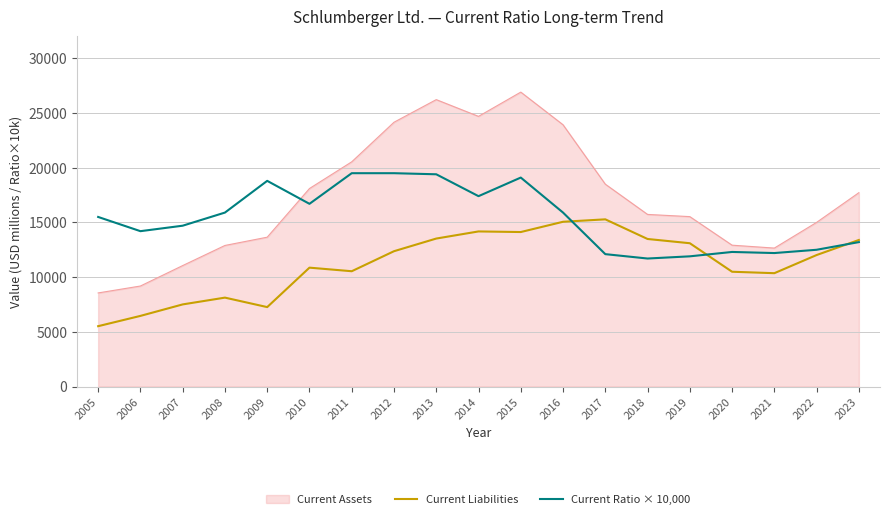

What is the difference between the maximum and second lowest values in the Current Liabilities series?

8827